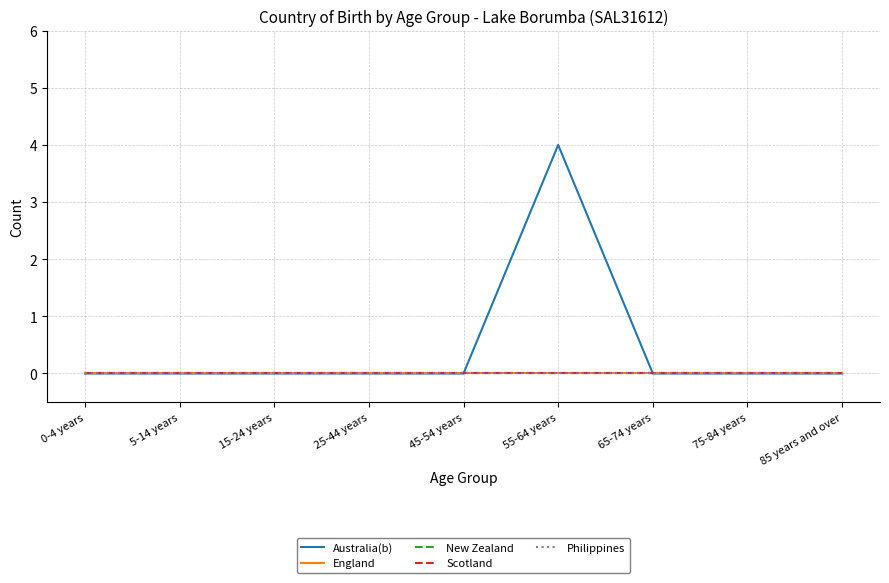

Does the chart have visible grid lines?

Yes